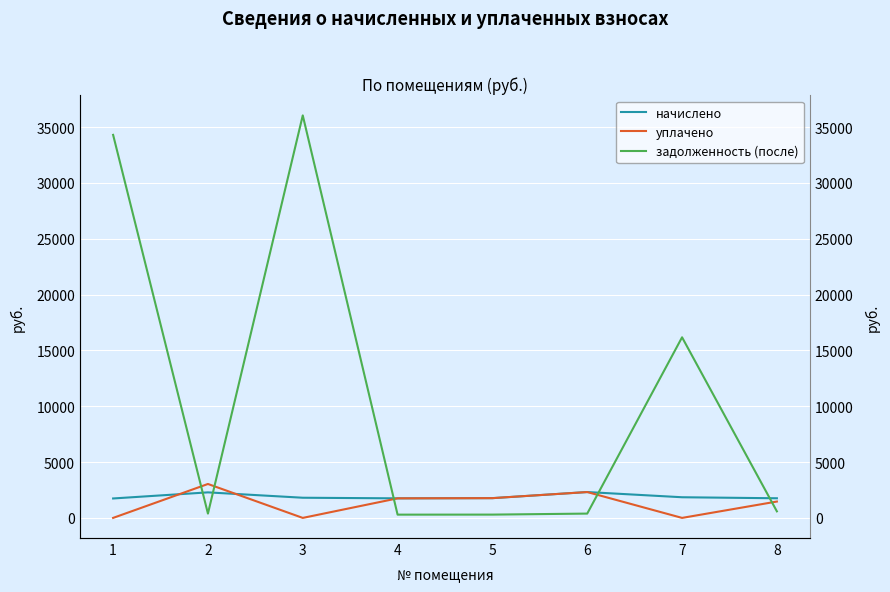

What is the difference between the second highest and second lowest values in the начислено series?

535.4